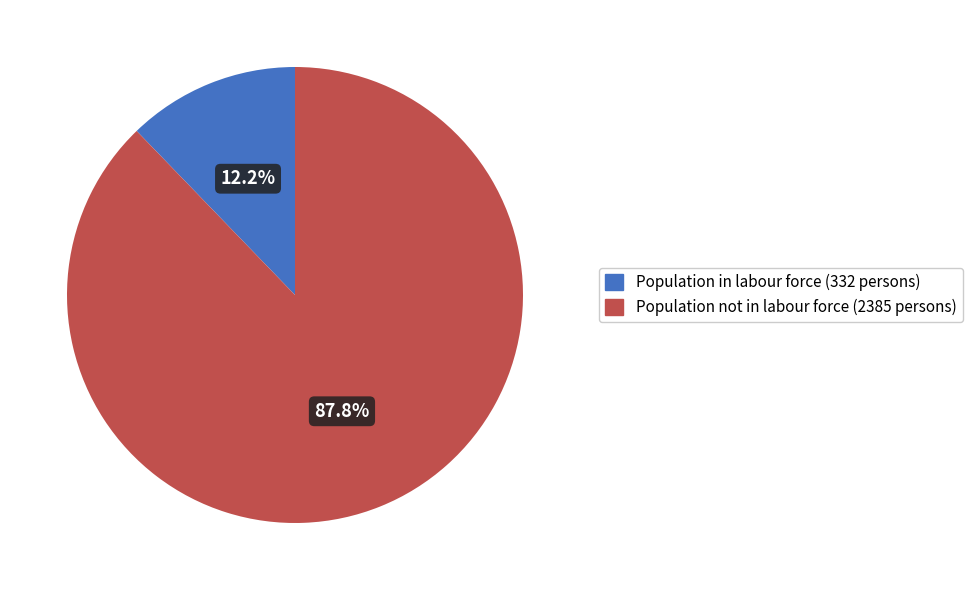

Is there a majority slice in this chart?

Yes